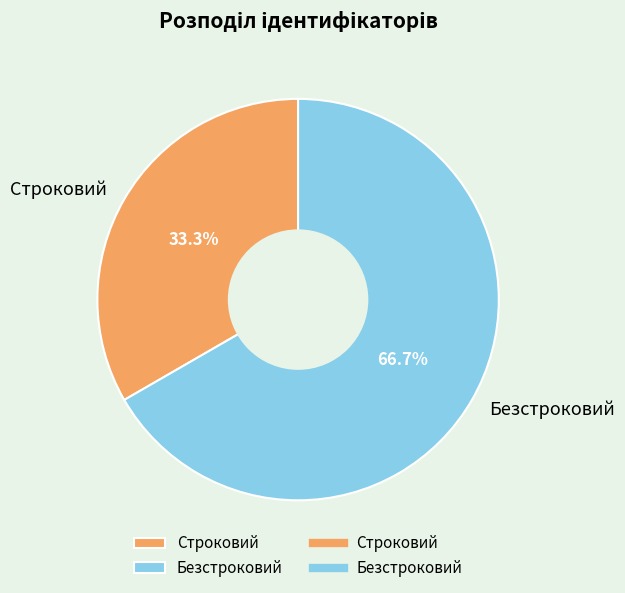

How many slices are in this pie chart?

2